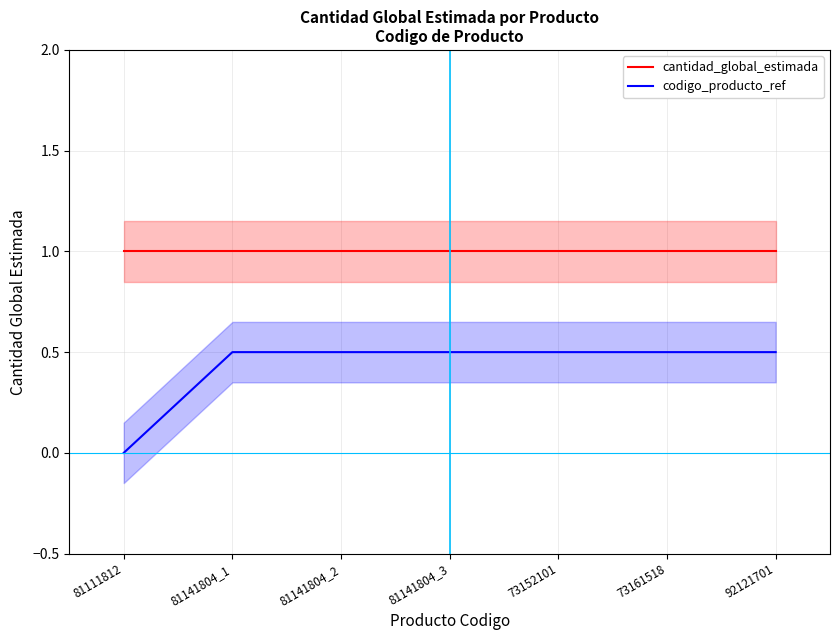

What is the difference between the maximum and minimum values in the codigo_producto_ref series?

0.5